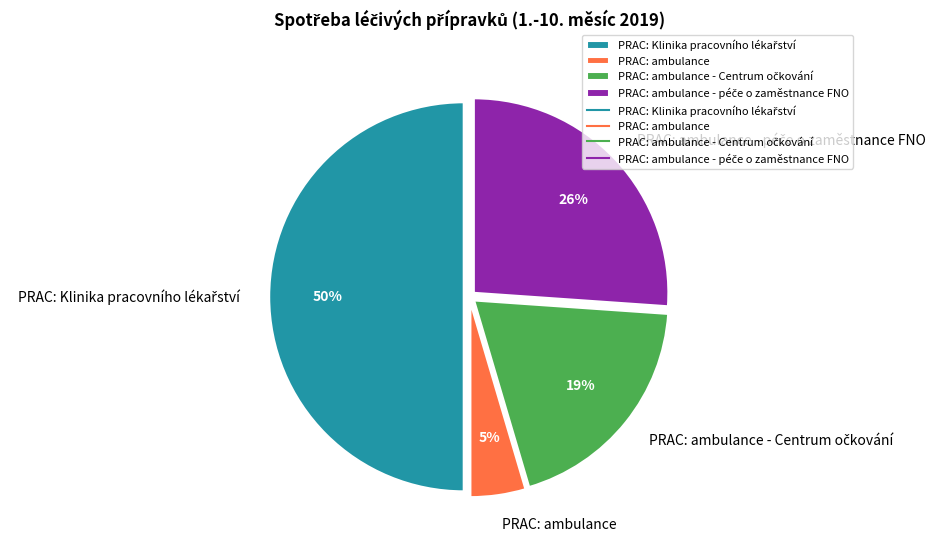

Which slice is the smallest?

PRAC: ambulance